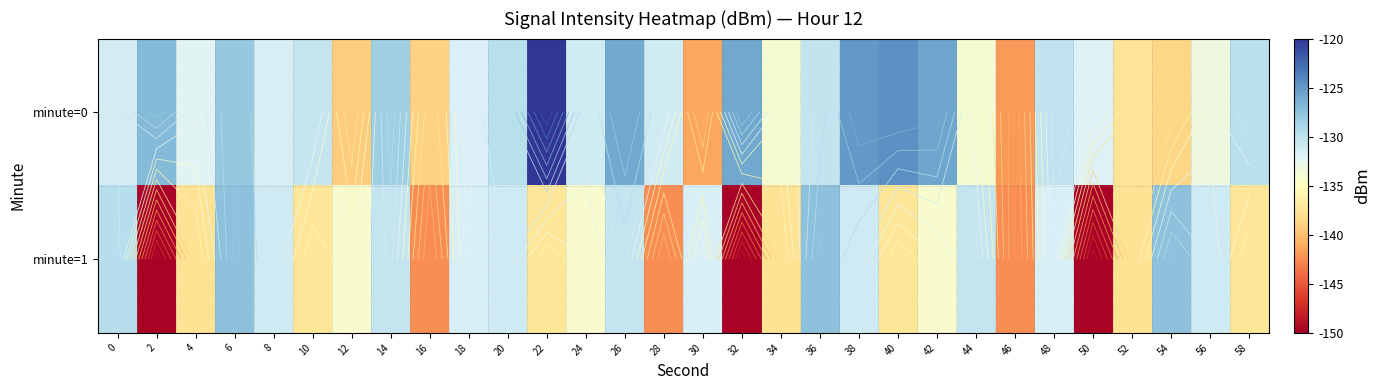

Is it true that minute=1 equals -173.7 at 0?

False